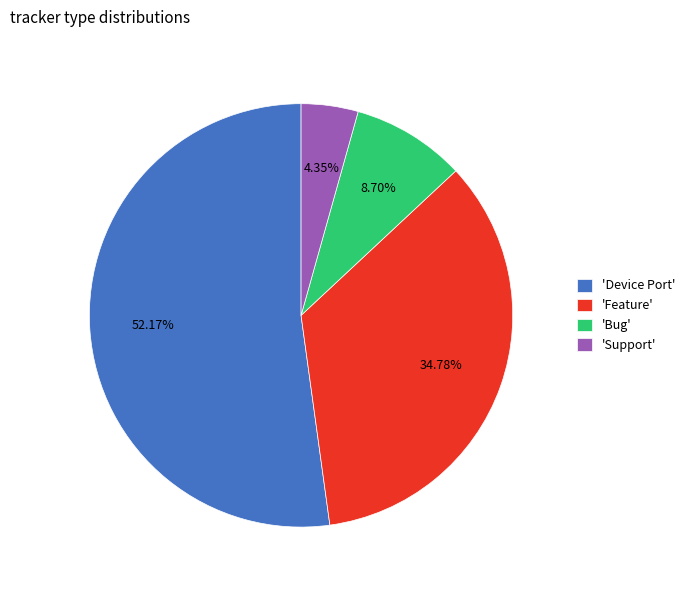

Approximately how many times larger is the value at 'Feature' compared to 'Support'?

8.0